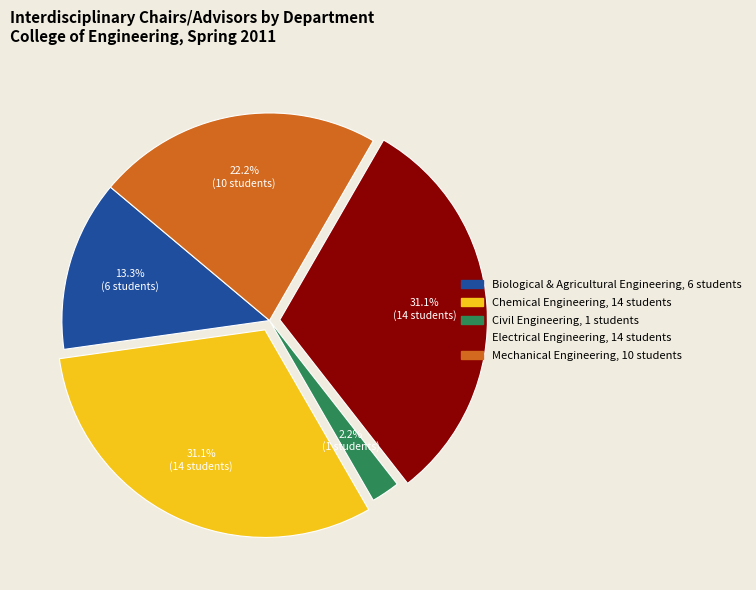

Which slice is the smallest?

Civil Engineering